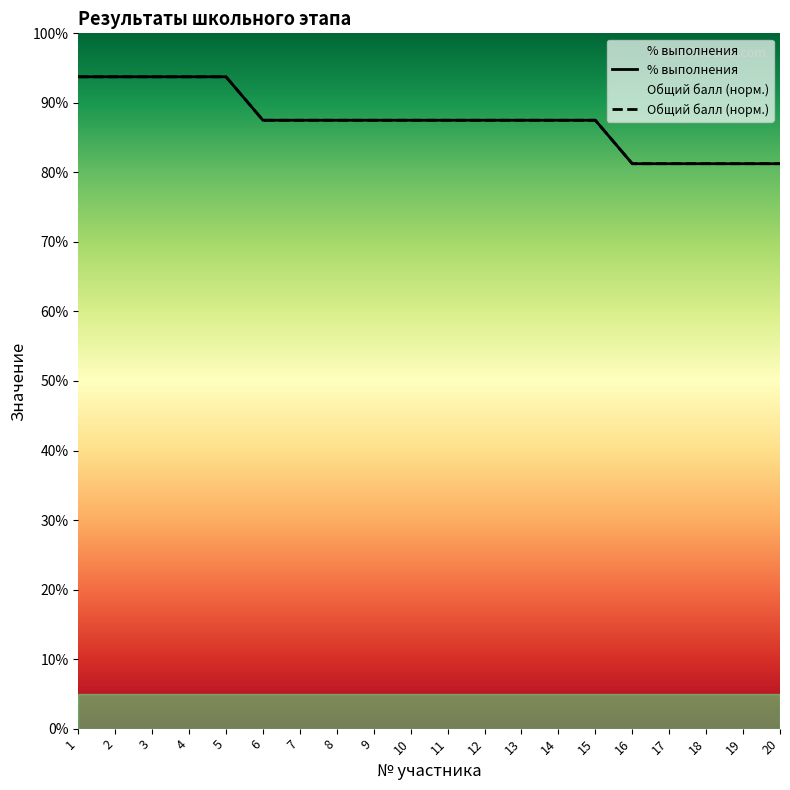

The value of Общий балл (норм.) at 14 is 1.6. True or false?

False